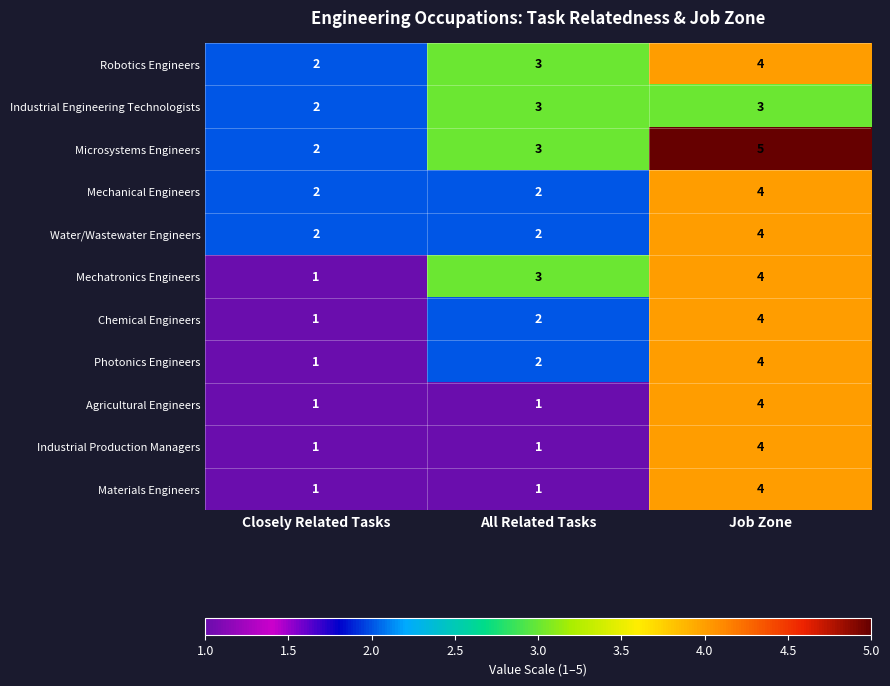

Which category has the lowest value in the Photonics Engineers series?

Closely Related Tasks